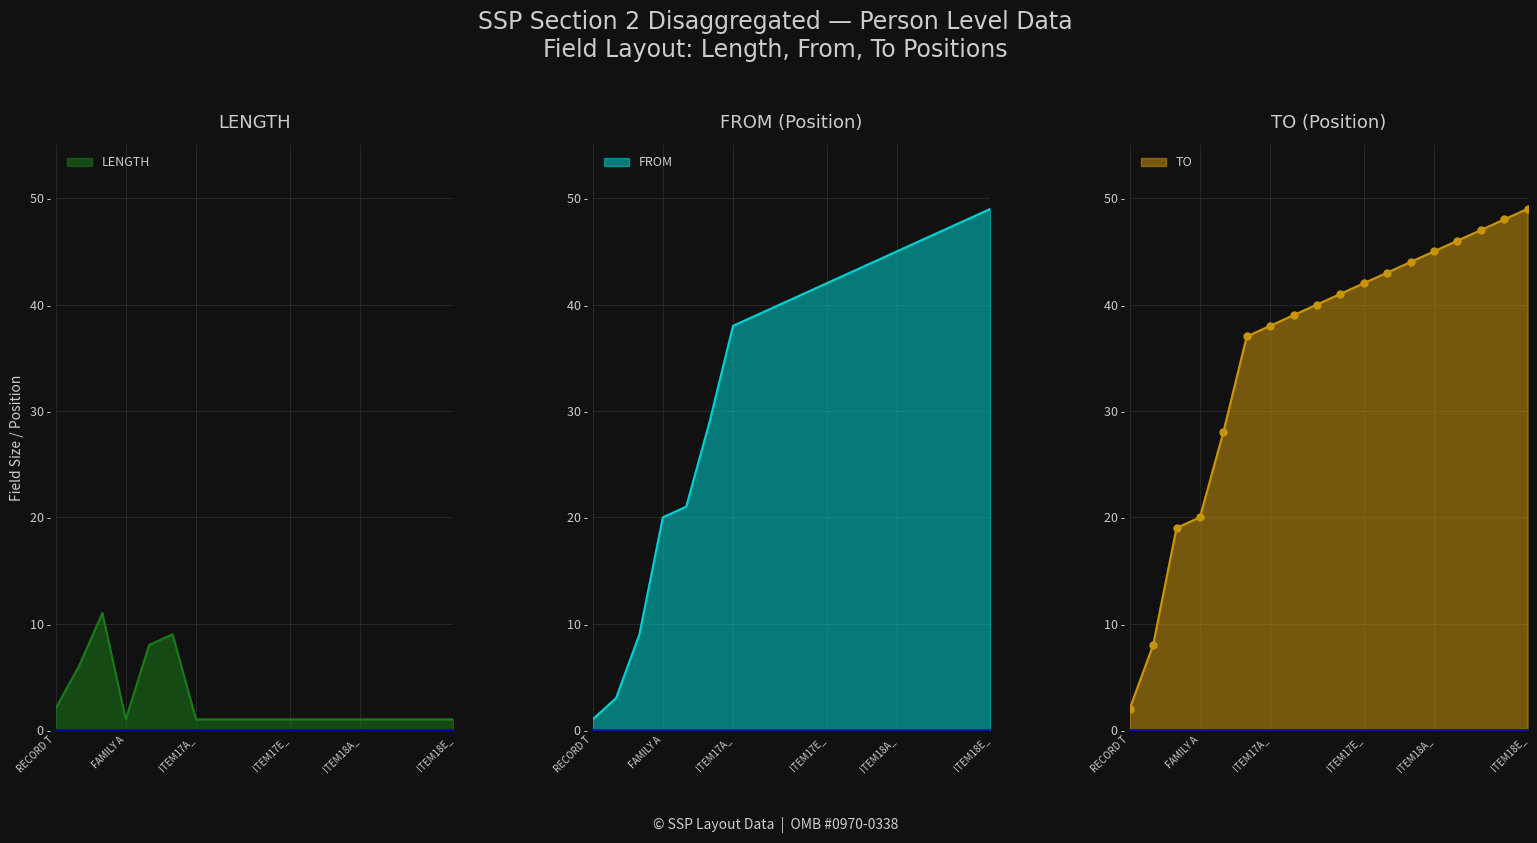

What is the difference between the second highest and minimum values in the LENGTH series?

8